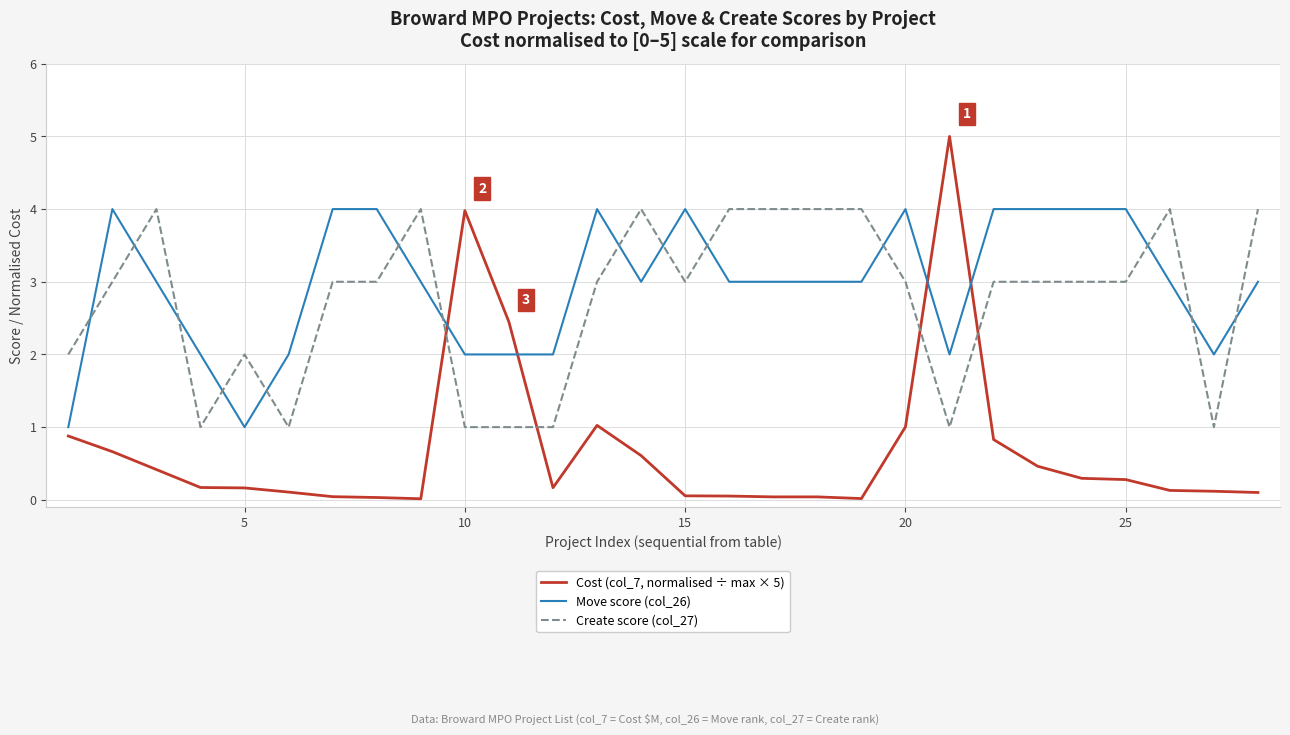

What is the maximum value shown in the chart?

5.0